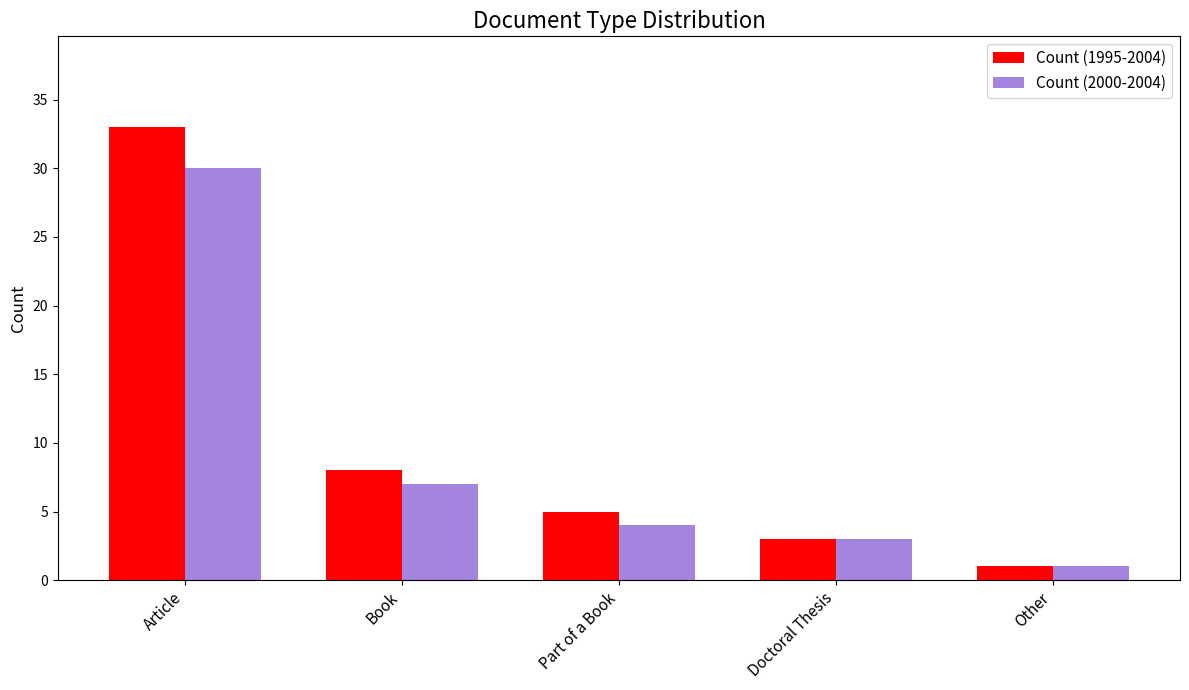

What is the difference between the second highest and second lowest values in the Count (2000-2004) series?

4